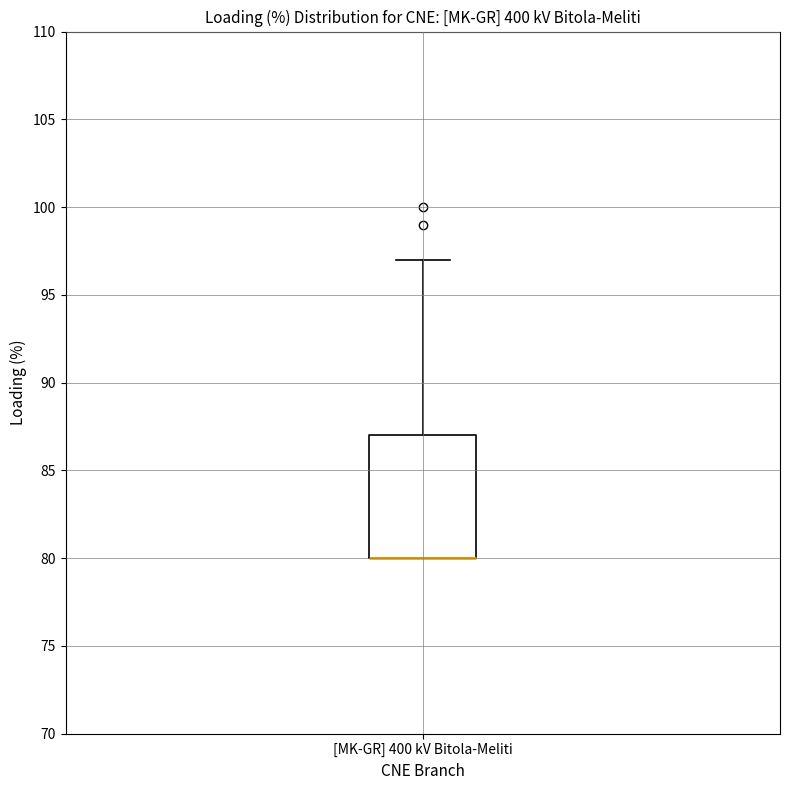

Transcribe this box plot: give where the median line is, the range the box spans, and where the two whiskers end, as read against the y-axis. The values are not printed on the chart, so give them approximately, as read against the axis.

median 80 (drawn on the box's lower edge), box 80 to 87, whiskers 80 to 97